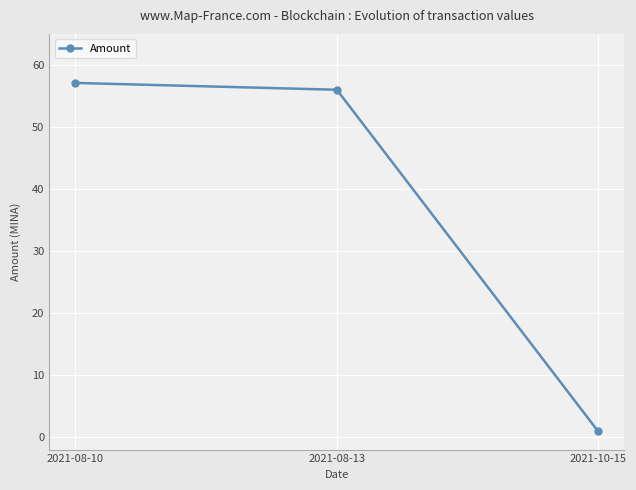

How many data points does each series have?

3